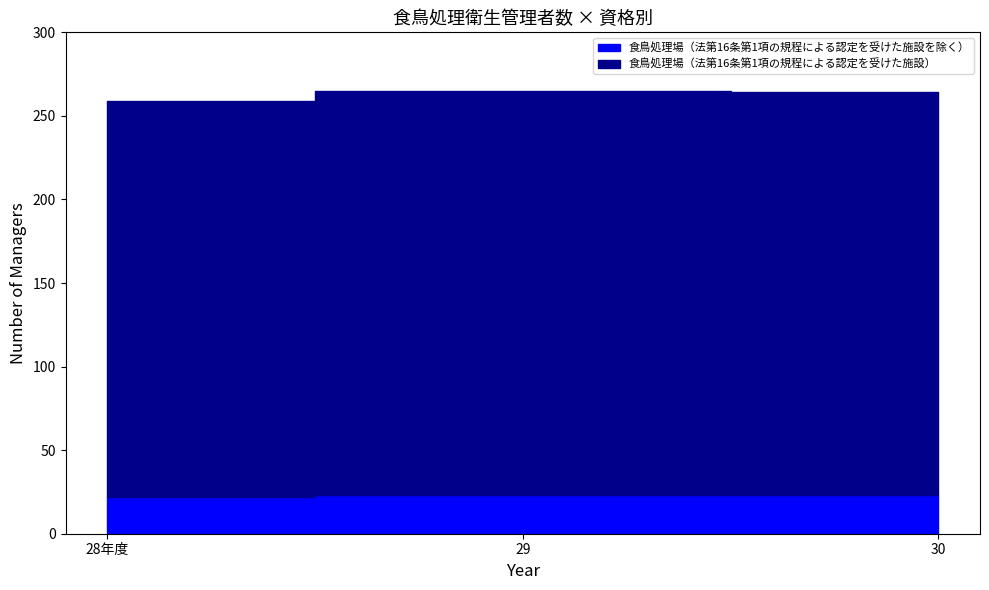

What is the value of the 食鳥処理場（法第16条第1項の規程による認定を受けた施設） point at the 2nd from the left?

242